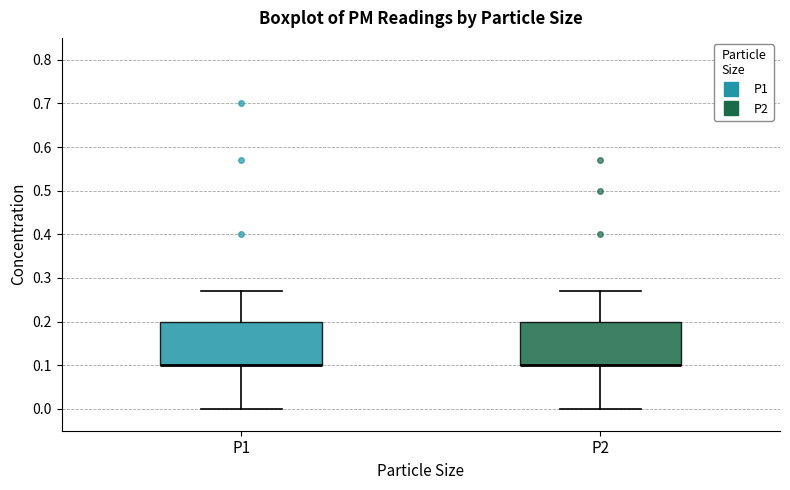

Reading left to right, transcribe this box plot: for each box, give where its median line is, the range the box spans, and where its two whiskers end, as read against the y-axis. The values are not printed on the chart, so give them approximately, as read against the axis.

P1: median 0.10 (drawn on the box's lower edge), box 0.10 to 0.20, whiskers 0.00 to 0.27
P2: median 0.10 (drawn on the box's lower edge), box 0.10 to 0.20, whiskers 0.00 to 0.27